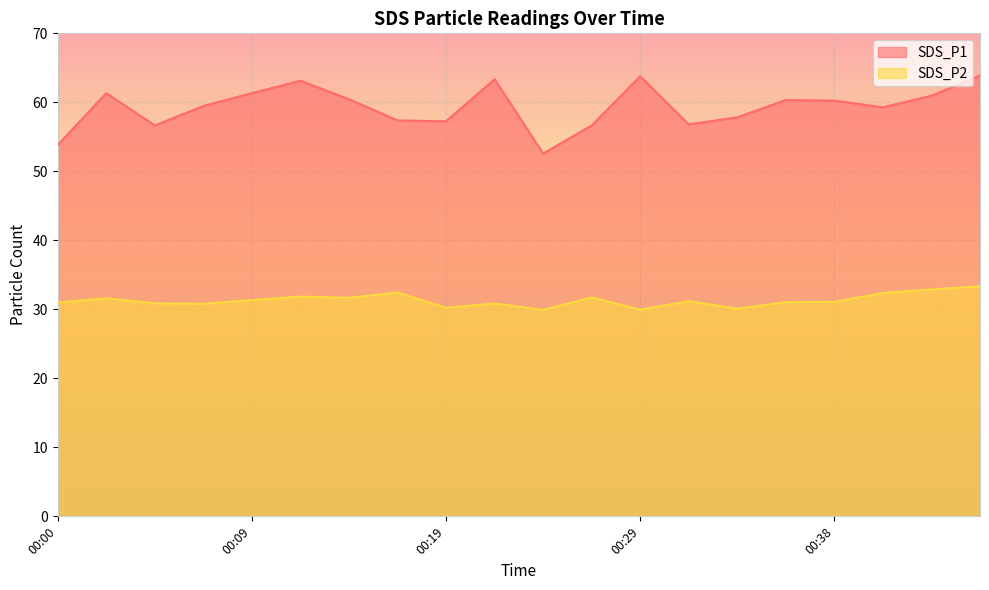

Does the chart display data point markers on the line(s)?

No